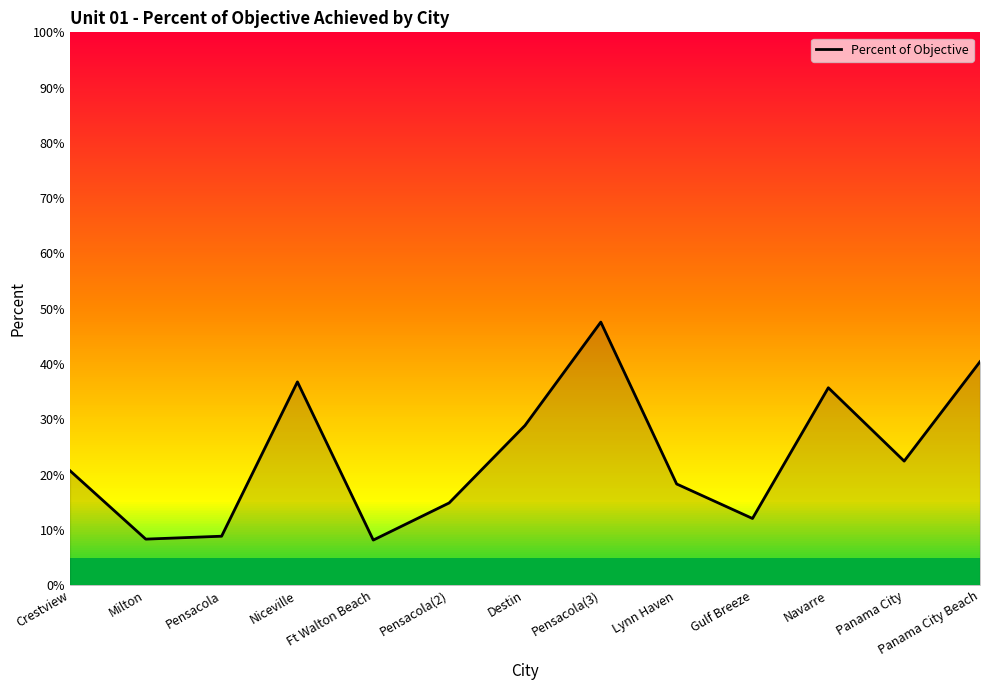

What is the maximum value shown in the chart?

0.5